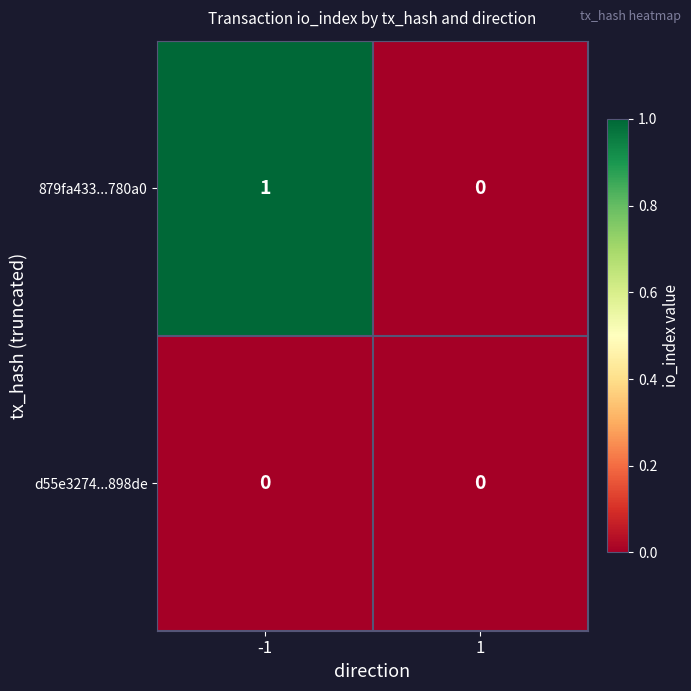

The value of d55e3274...898de at 1 is 0. True or false?

True